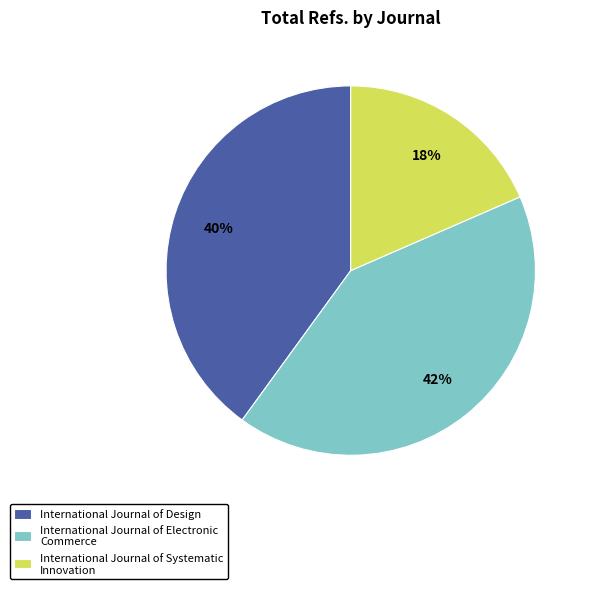

Which has a higher value, International Journal of Electronic Commerce or International Journal of Design?

International Journal of Electronic Commerce